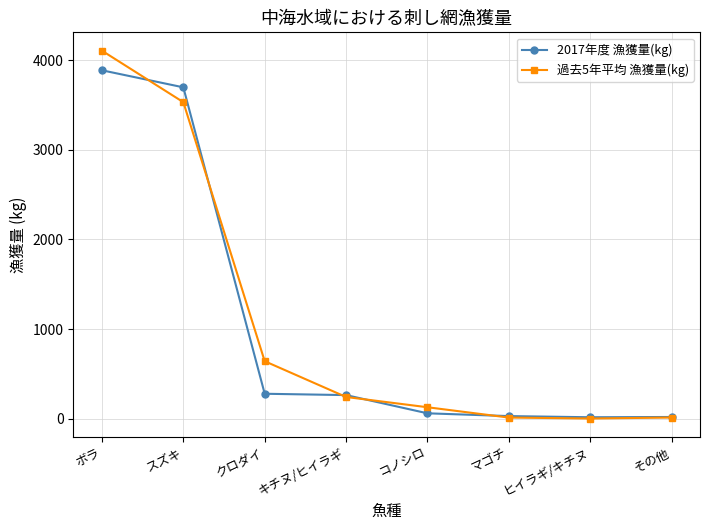

What is the greatest value displayed?

4104.2